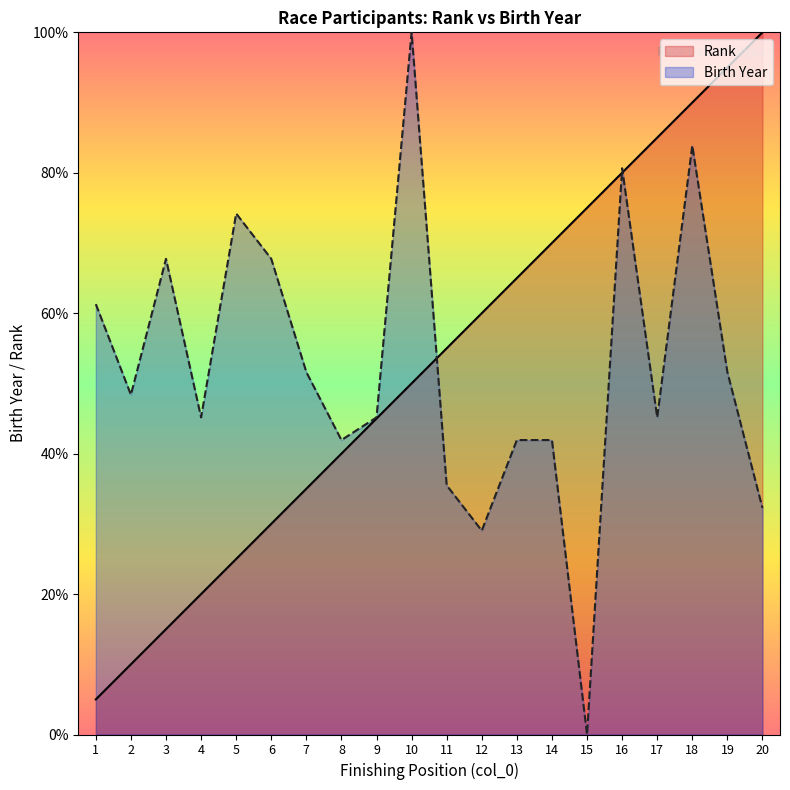

Where is Rank nearest to the value 52?

10